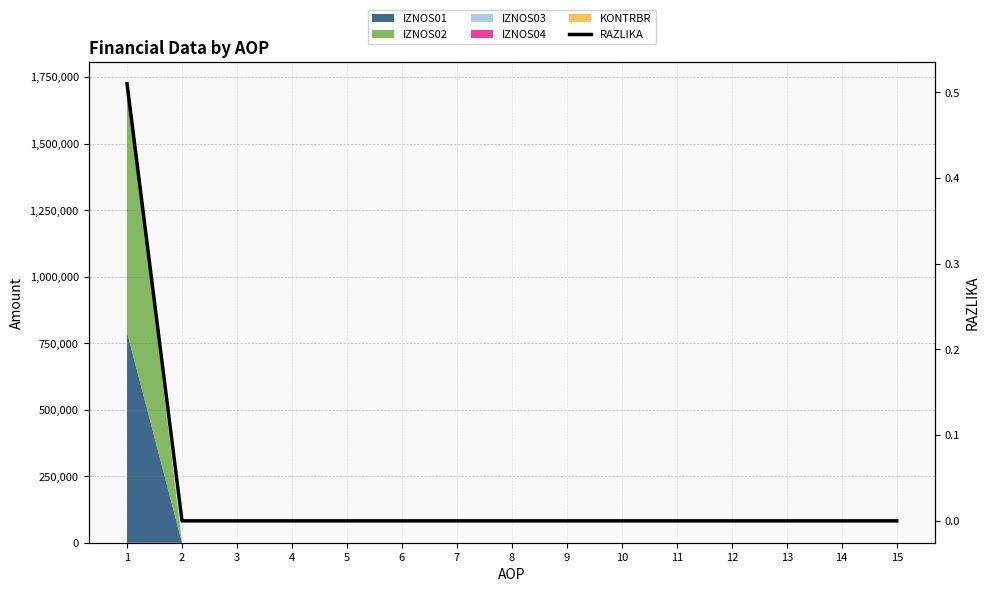

What is the change in value from 1 to 13?

-0.5